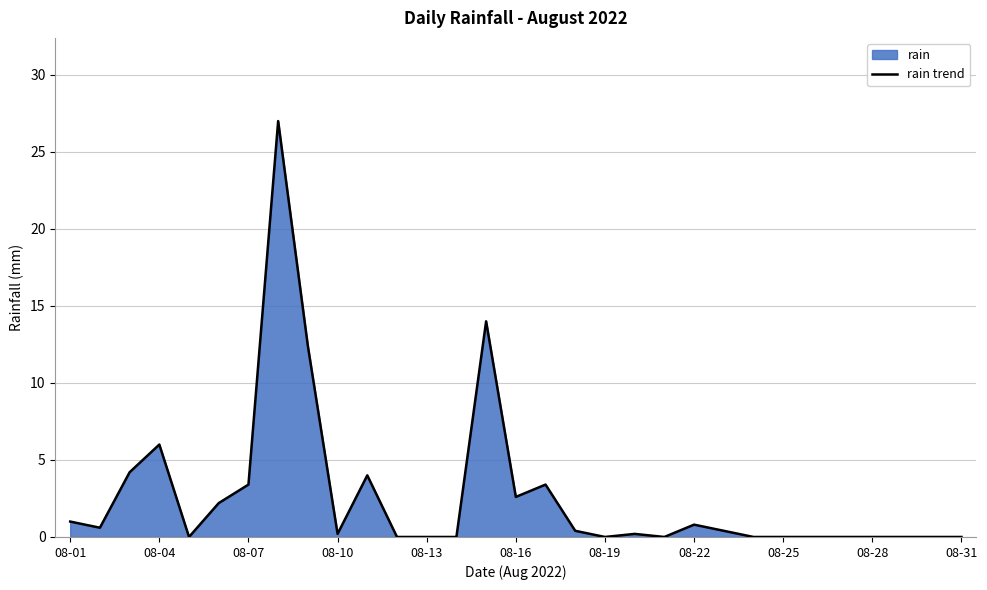

What is the maximum value shown in the chart?

27.0